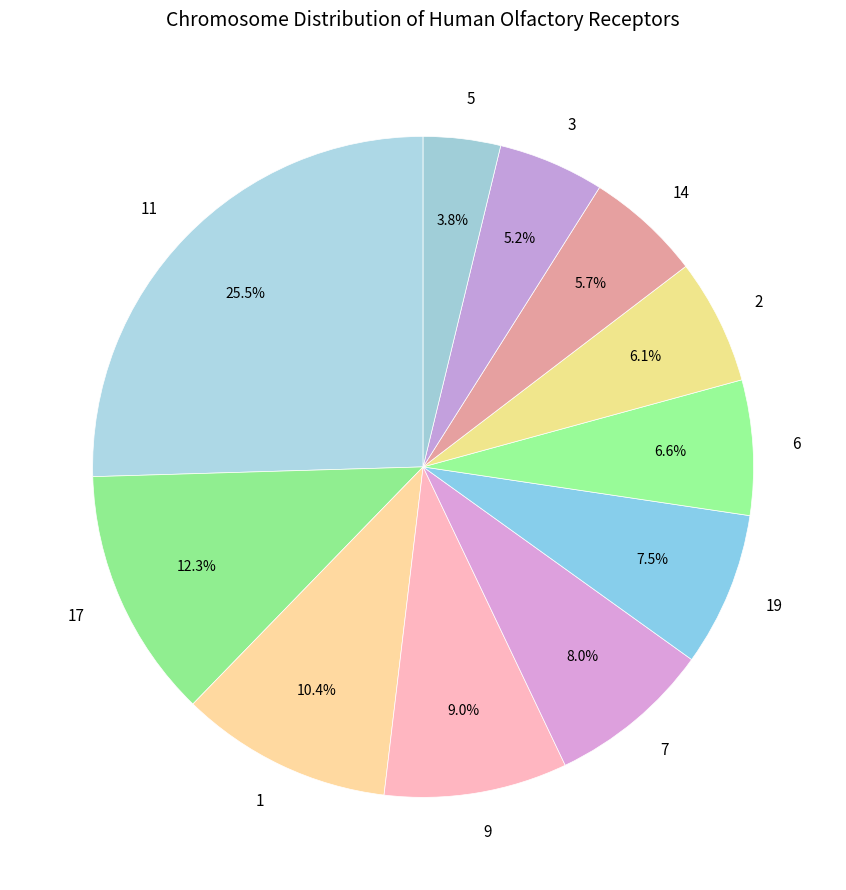

Which slice is the largest?

11